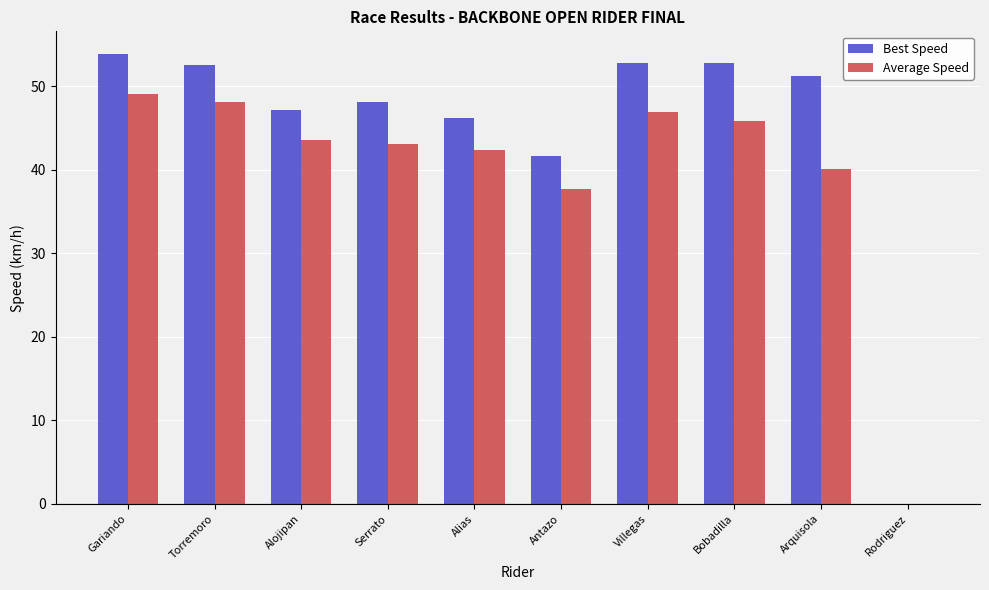

At which category is the sum across all series the highest?

Gariando